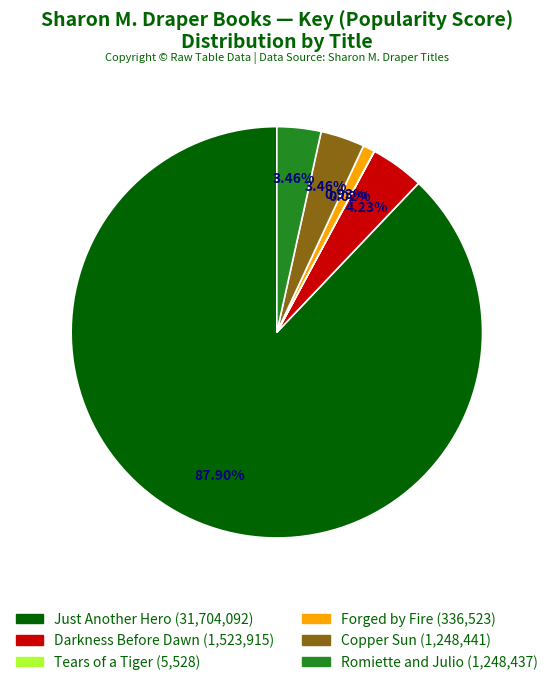

Is the sum of Romiette and Julio and Just Another Hero greater than half?

Yes